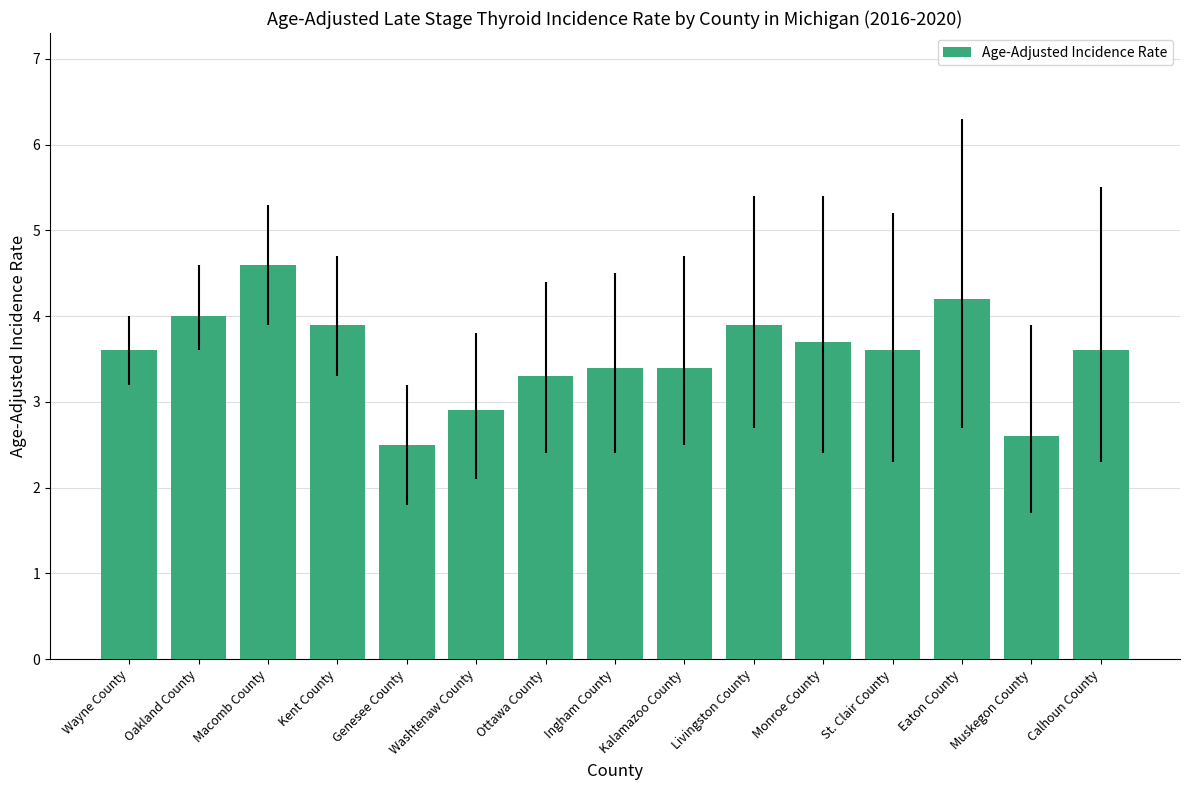

The value at Eaton County is 6.3. True or false?

False